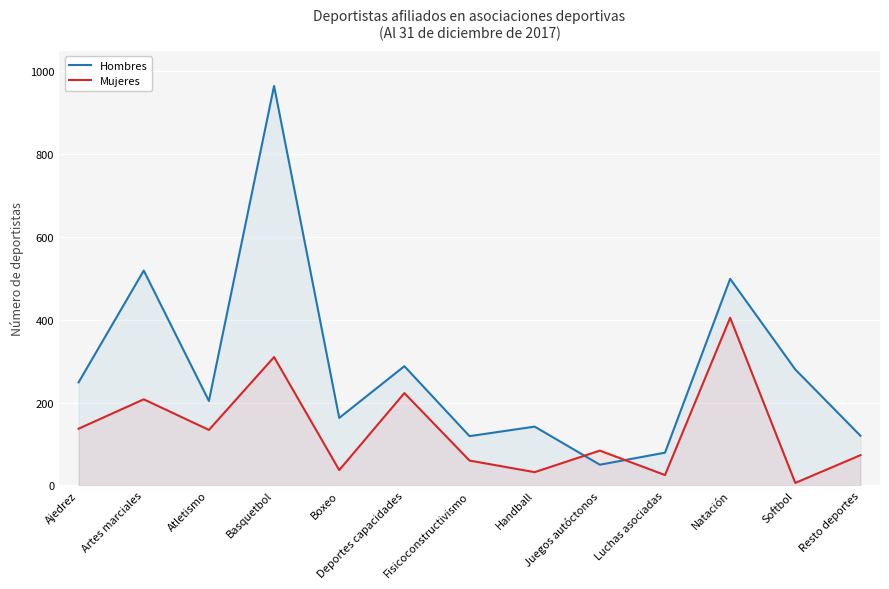

Reading left to right, list all the values displayed in this chart.

Hombres: Ajedrez=249	Artes marciales=519	Atletismo=204	Basquetbol=965	Boxeo=163	Deportes capacidades=288	Fisicoconstructivismo=119	Handball=142	Juegos autóctonos=50	Luchas asociadas=79	Natación=499	Softbol=280	Resto deportes=120
Mujeres: Ajedrez=137	Artes marciales=208	Atletismo=134	Basquetbol=310	Boxeo=37	Deportes capacidades=223	Fisicoconstructivismo=60	Handball=32	Juegos autóctonos=84	Luchas asociadas=25	Natación=405	Softbol=6	Resto deportes=73